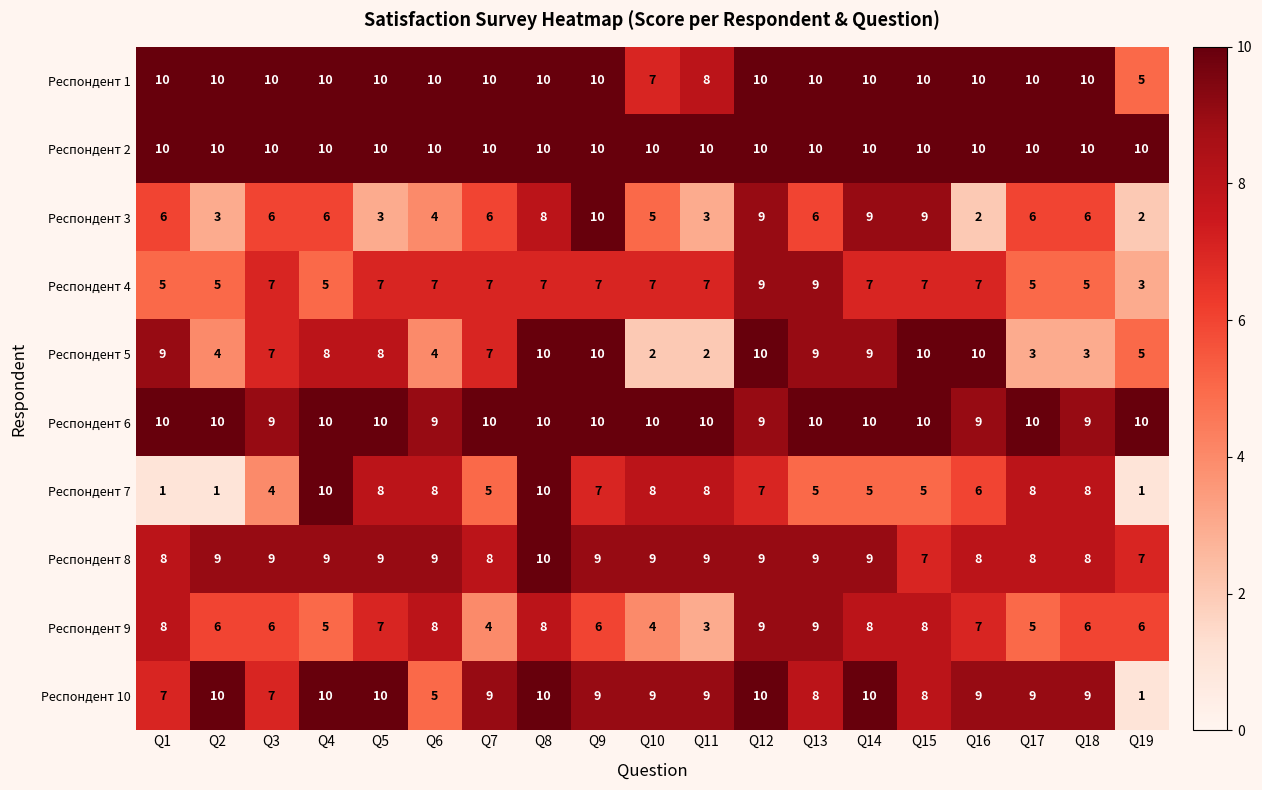

What is the difference between the maximum and minimum values in the Респондент 10 series?

9